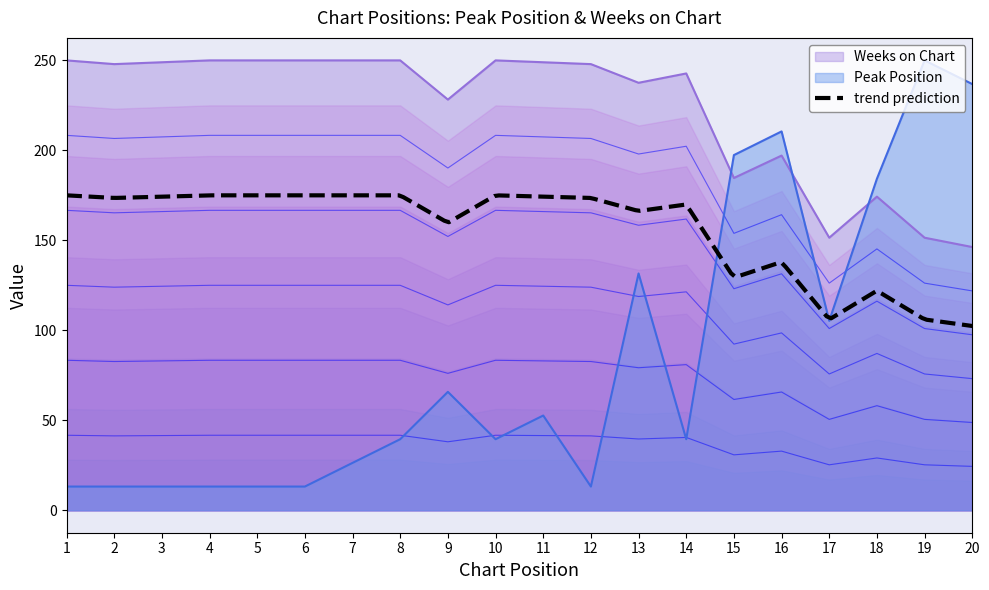

What is the maximum value for Weeks on Chart?

250.0